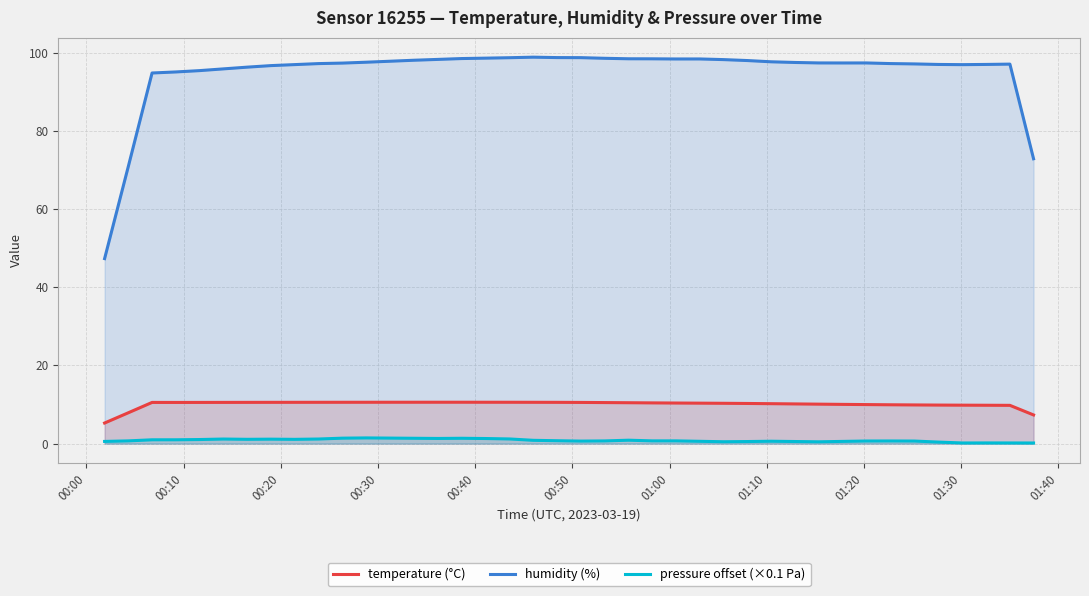

Rank the series by their maximum value, from lowest to highest.

pressure offset (×0.1 Pa), temperature (°C), humidity (%)